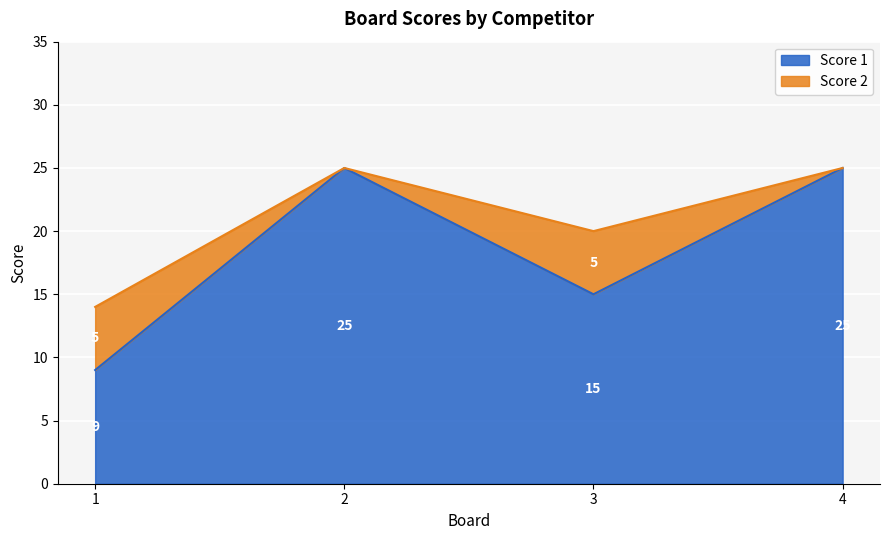

How many values are below 25?

2